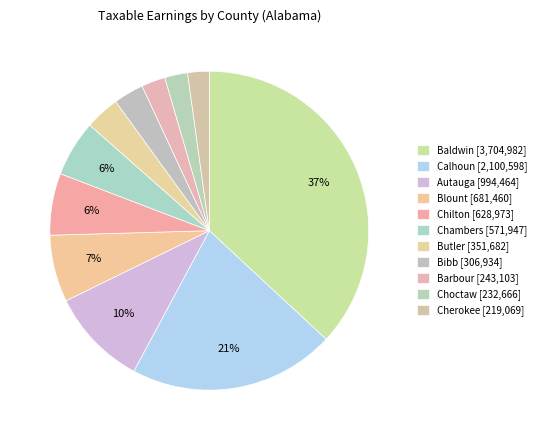

What percentage do Chilton and Baldwin together represent?

43.2%